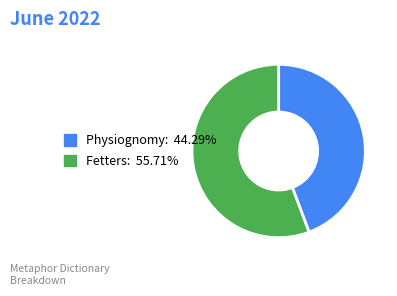

Rank the categories by value from lowest to highest.

Physiognomy, Fetters